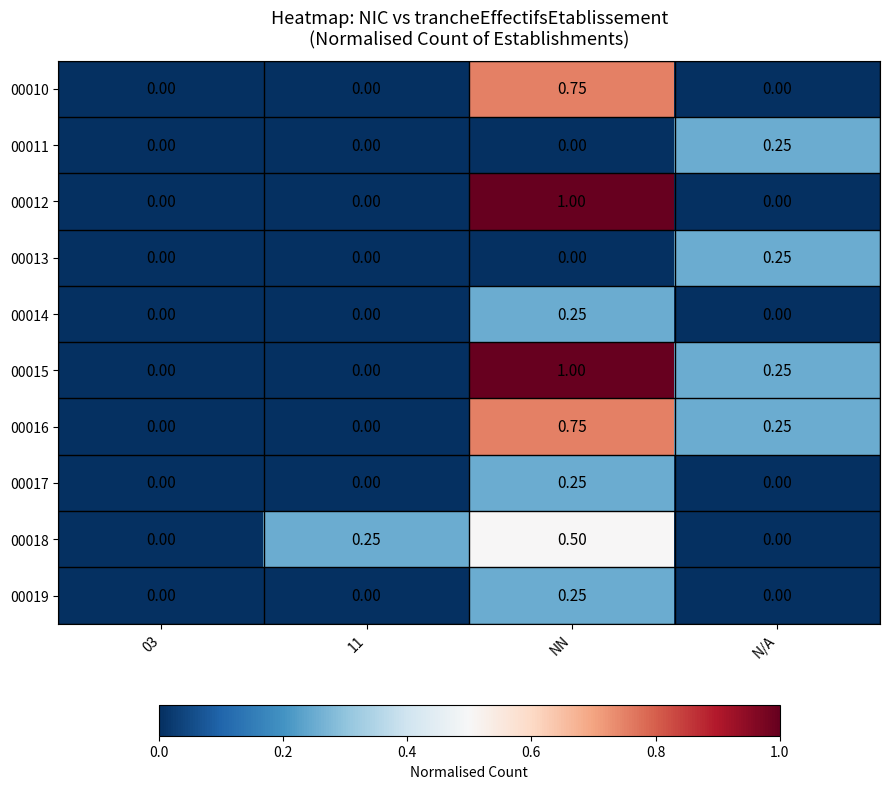

Which label corresponds to the largest value in the chart?

NN